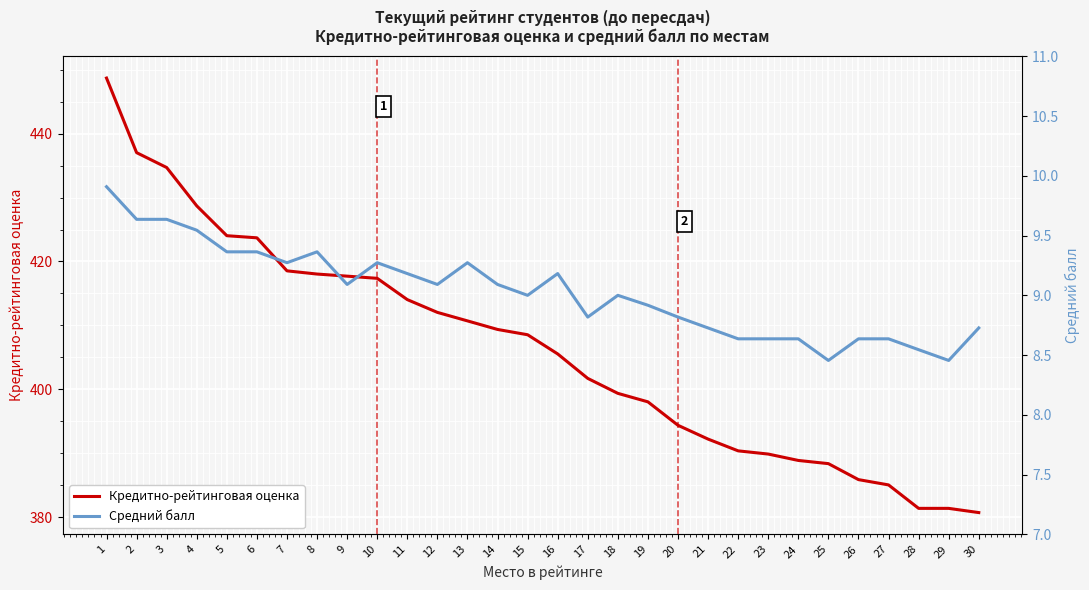

Reading left to right, list all the values displayed in this chart.

Кредитно-рейтинговая оценка: 1=448.7	2=437.0	3=434.7	4=428.7	5=424.0	6=423.7	7=418.5	8=418.0	9=417.7	10=417.4	11=414.0	12=412.0	13=410.7	14=409.4	15=408.5	16=405.5	17=401.7	18=399.4	19=398.0	20=394.4	21=392.2	22=390.4	23=389.9	24=388.9	25=388.4	26=385.9	27=385.0	28=381.4	29=381.4	30=380.7
Средний балл: 1=9.9	2=9.6	3=9.6	4=9.5	5=9.4	6=9.4	7=9.3	8=9.4	9=9.1	10=9.3	11=9.2	12=9.1	13=9.3	14=9.1	15=9.0	16=9.2	17=8.8	18=9.0	19=8.9	20=8.8	21=8.7	22=8.6	23=8.6	24=8.6	25=8.5	26=8.6	27=8.6	28=8.5	29=8.5	30=8.7